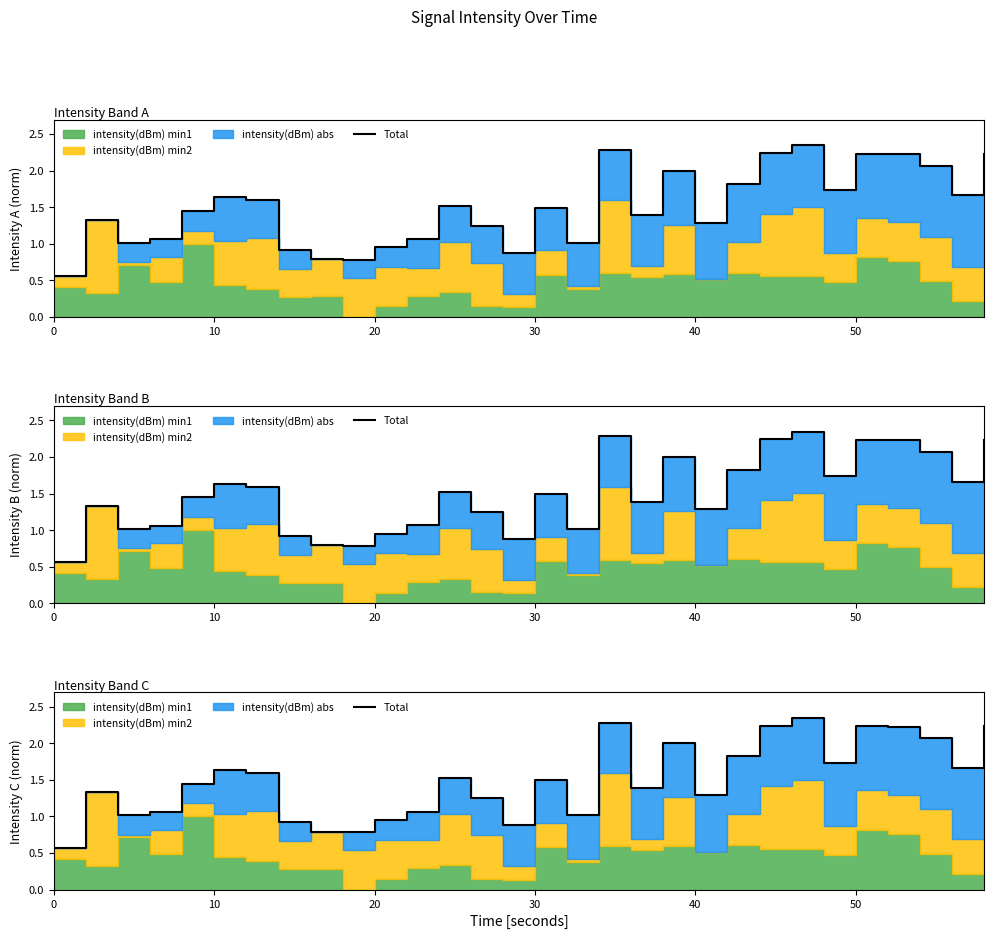

How many lines are shown in the chart?

1